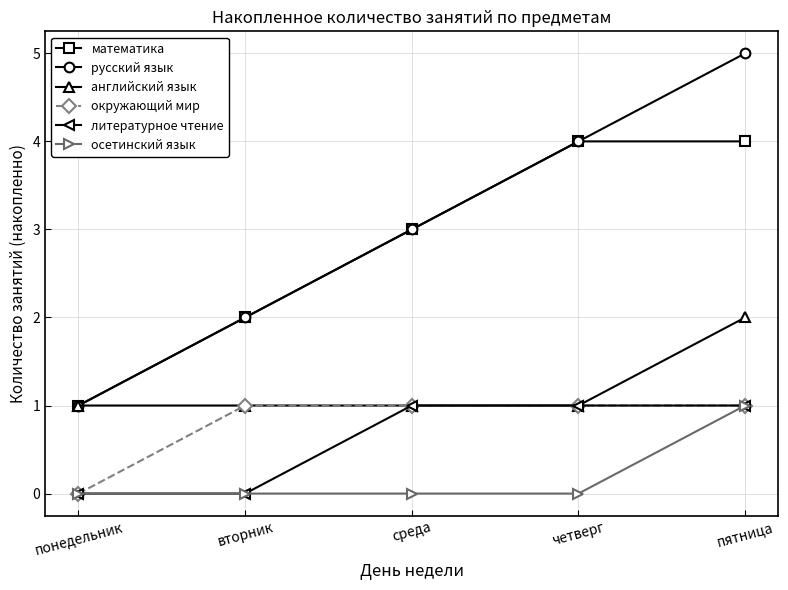

At how many categories does at least one series exceed 0?

5